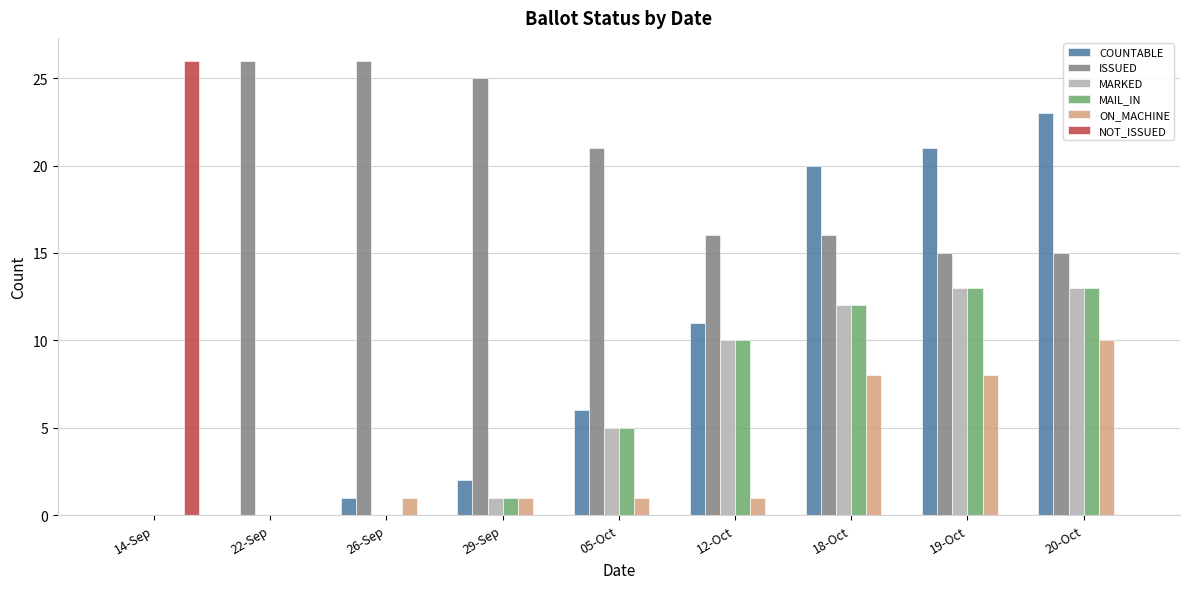

Count the ON_MACHINE values in the range 1 to 8.

6